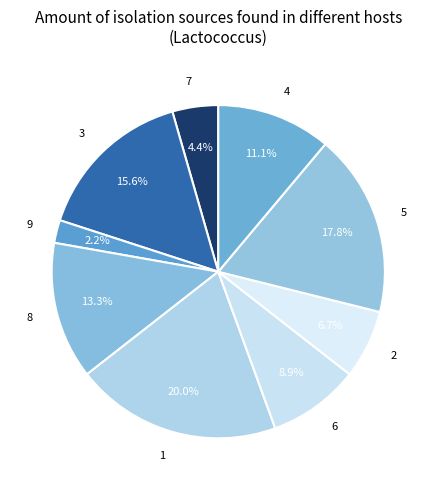

Is it true that 2 is 20% of the pie?

False